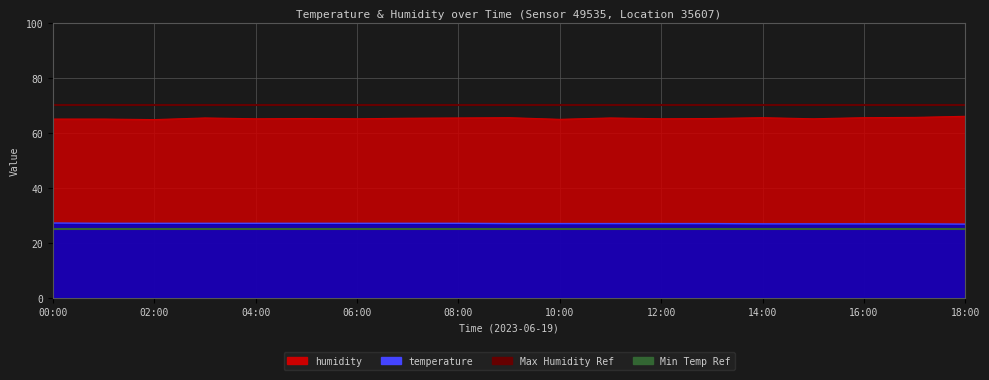

What is the approximate value of Min Temp Ref at 02:00?

25